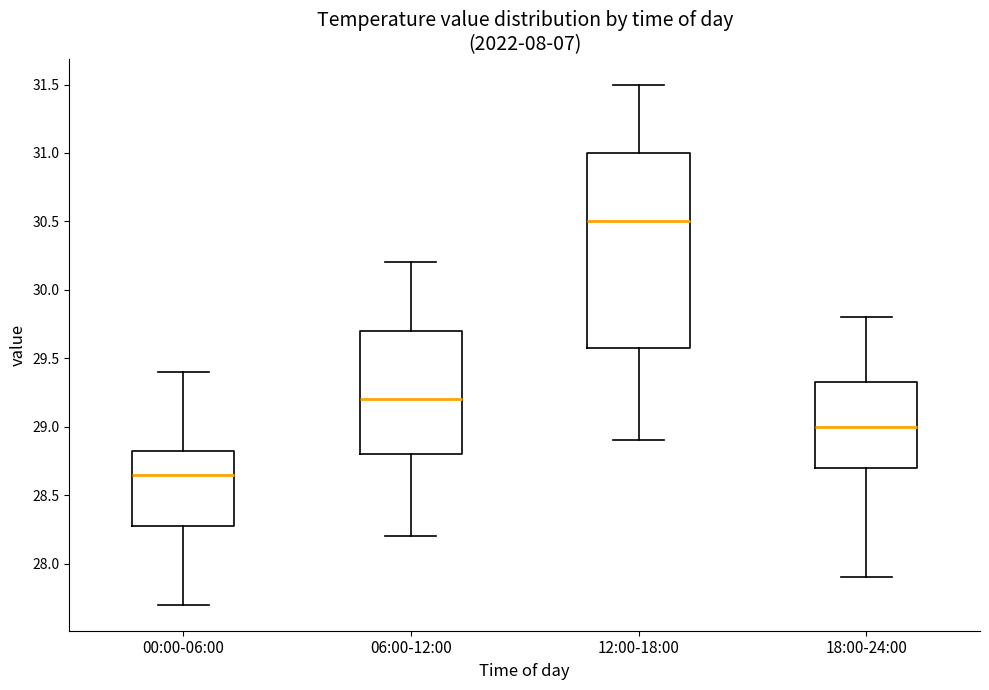

Reading left to right, read every box against the y-axis: the position of its median line, the range the box covers, and the ends of its whiskers. The values are not printed on the chart, so give them approximately, as read against the axis.

00:00-06:00: median 28.65, box 28.30 to 28.85, whiskers 27.70 to 29.40
06:00-12:00: median 29.20, box 28.80 to 29.70, whiskers 28.20 to 30.20
12:00-18:00: median 30.50, box 29.60 to 31.00, whiskers 28.90 to 31.50
18:00-24:00: median 29.00, box 28.70 to 29.35, whiskers 27.90 to 29.80